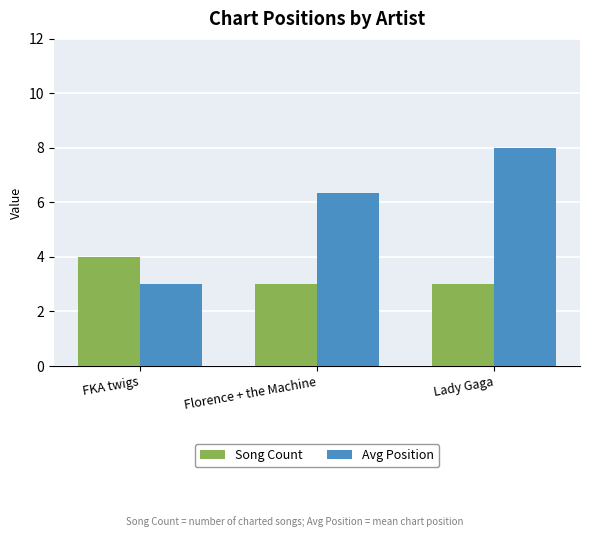

At how many categories does at least one series exceed 3?

3